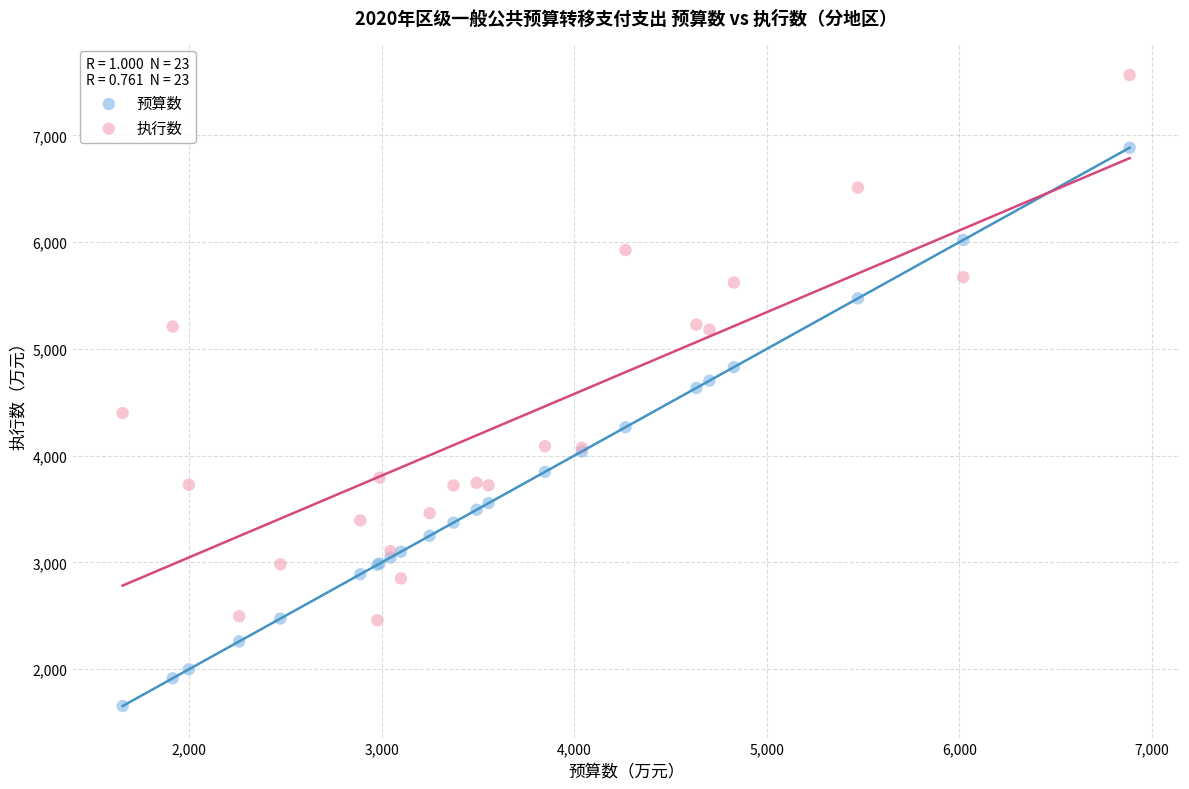

What is the X range (max minus min) for the scatter plot?

5229